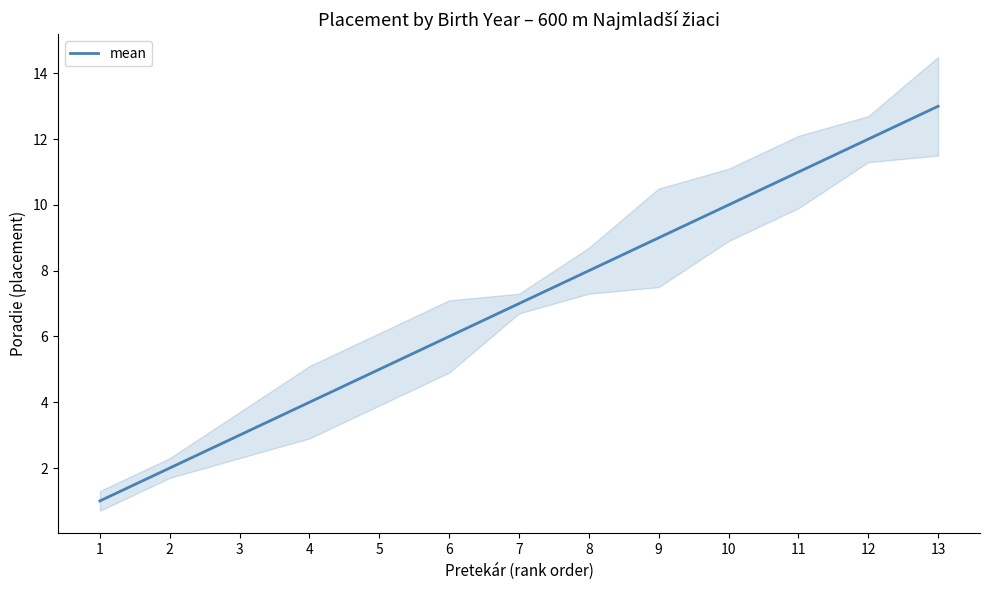

Rank the categories by value from highest to lowest.

13, 12, 11, 10, 9, 8, 7, 6, 5, 4, 3, 2, 1